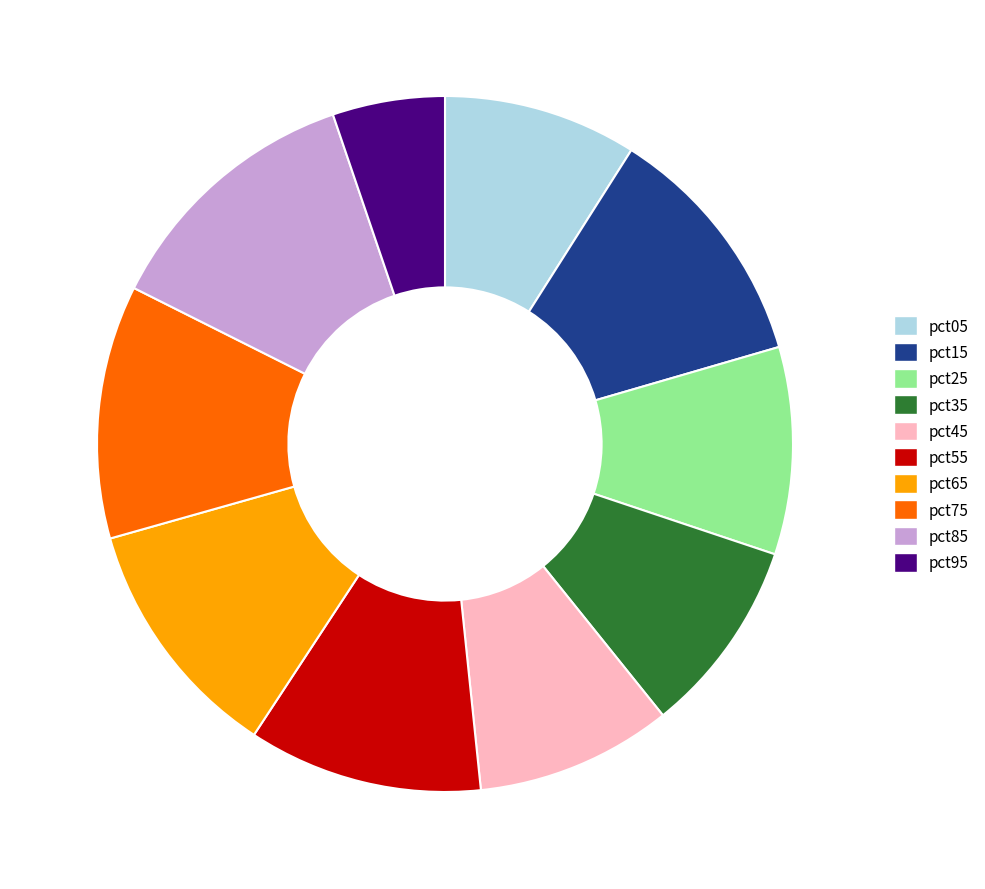

Combined, do pct85 and pct15 account for over 50%?

No